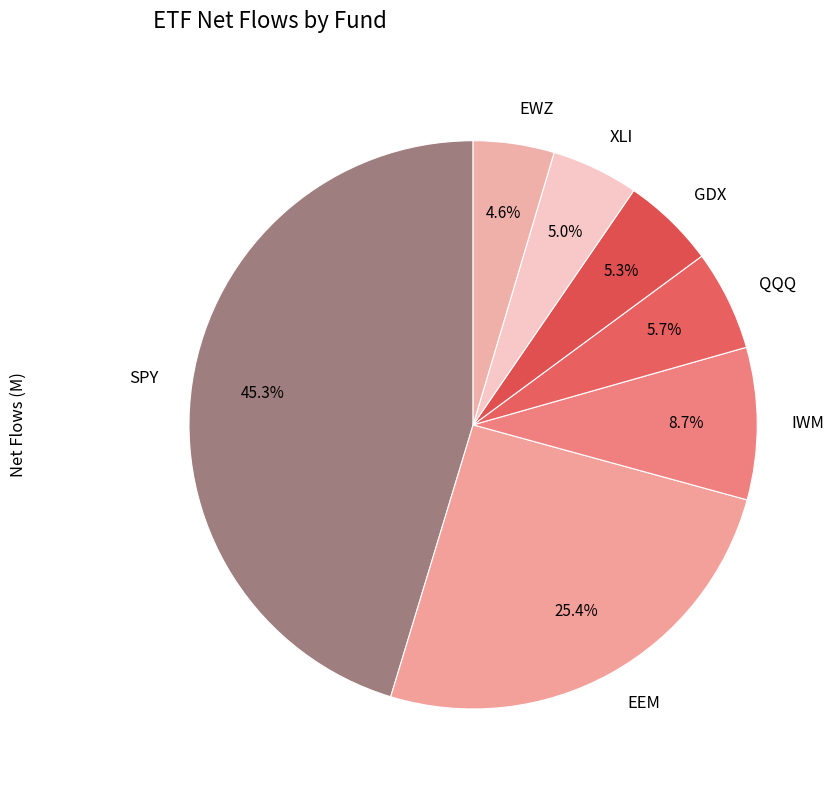

To the nearest percent, what is the difference between the IWM and QQQ slice percentages?

3%